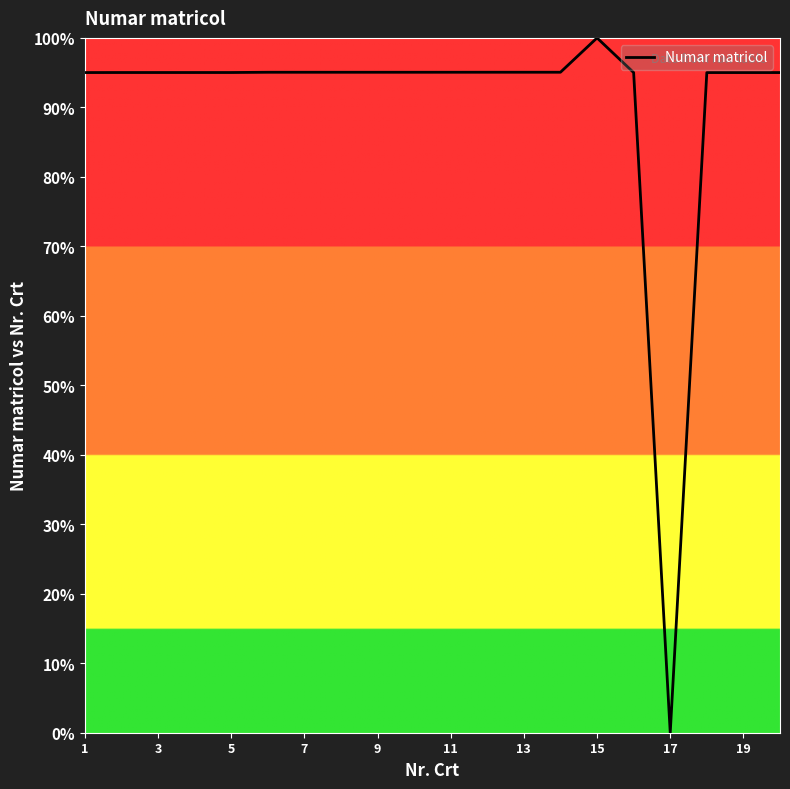

How many distinct data groups are displayed?

1